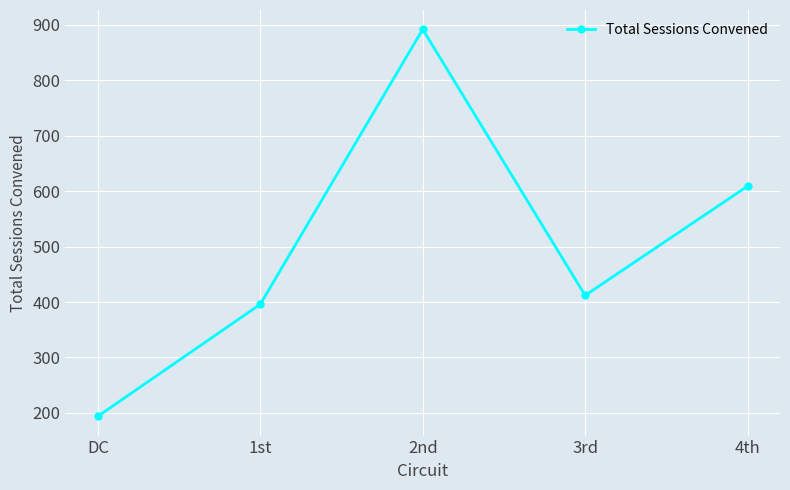

How many interior local valleys (lower than both neighbors) does the data have?

1